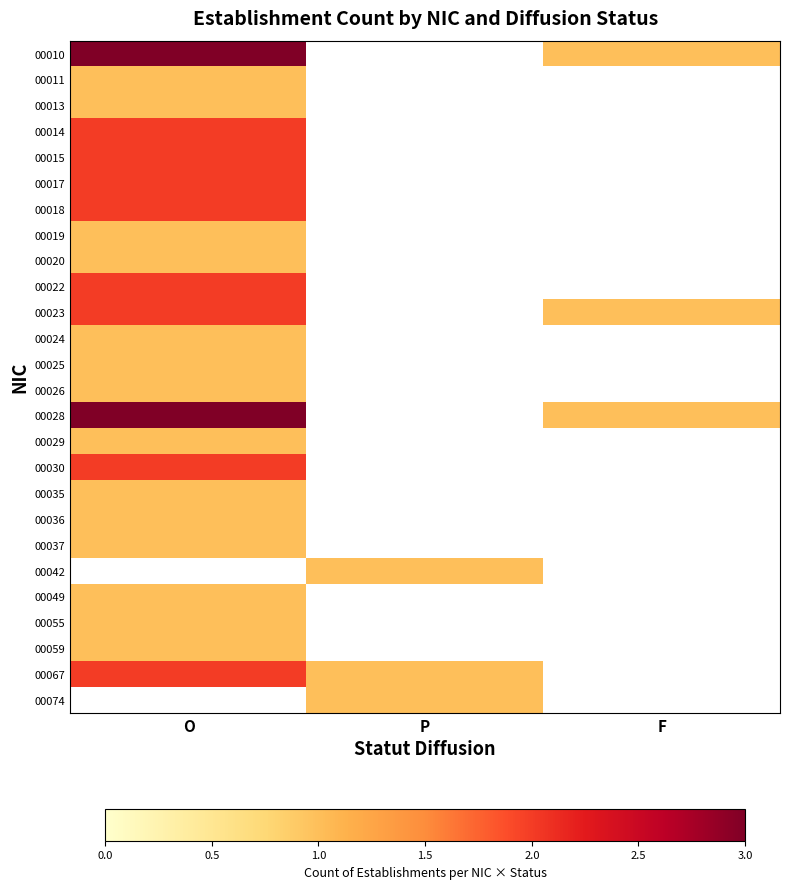

Is it true that 00023 equals 0.4 at F?

False